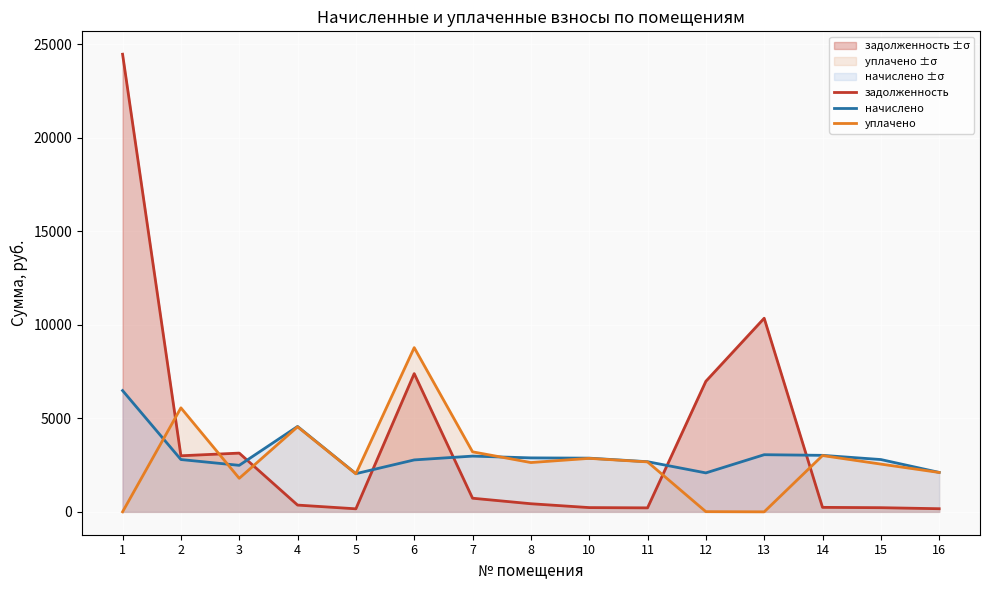

What is the sum of all начислено values?

45630.4